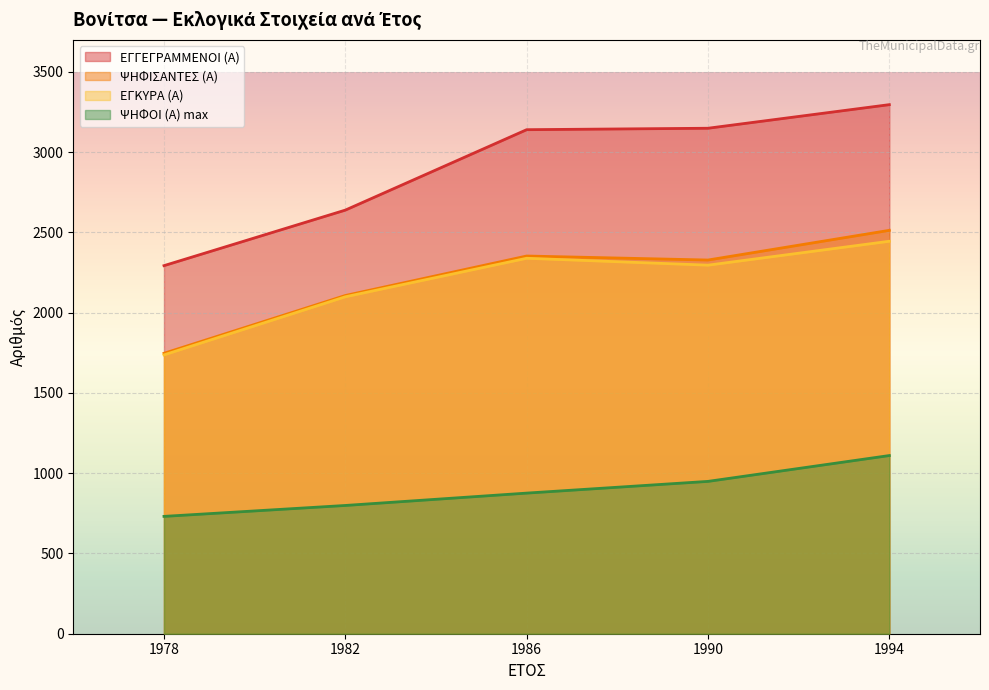

Between 1990 and 1986, which is larger?

1990